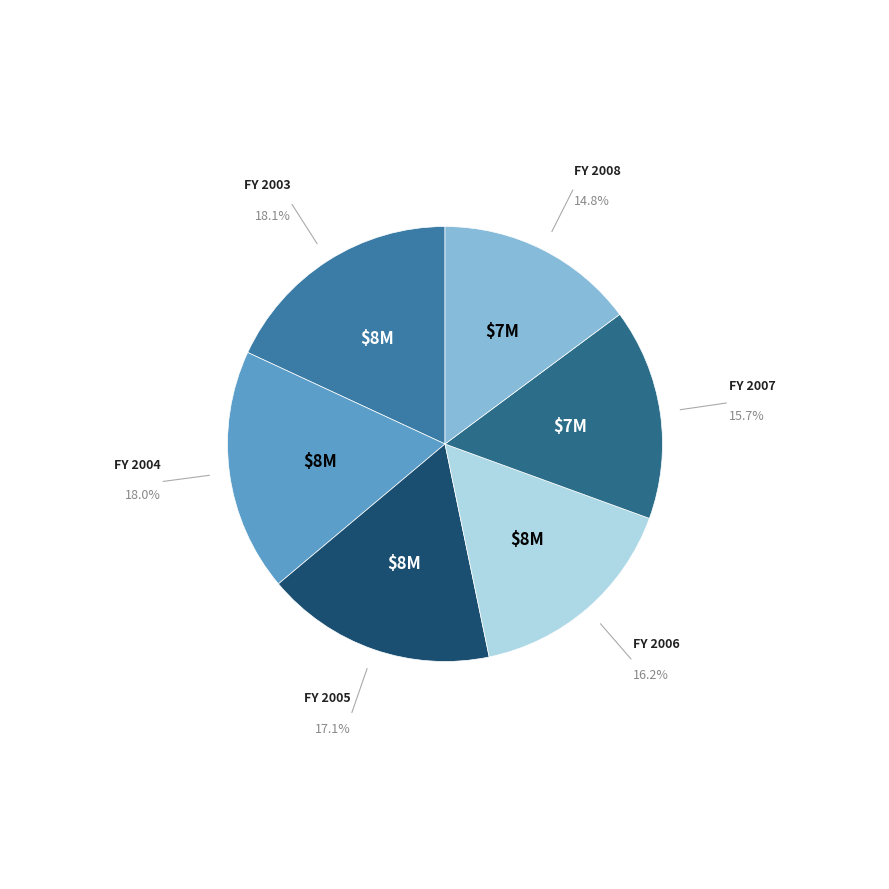

Which slice is the smallest?

2008